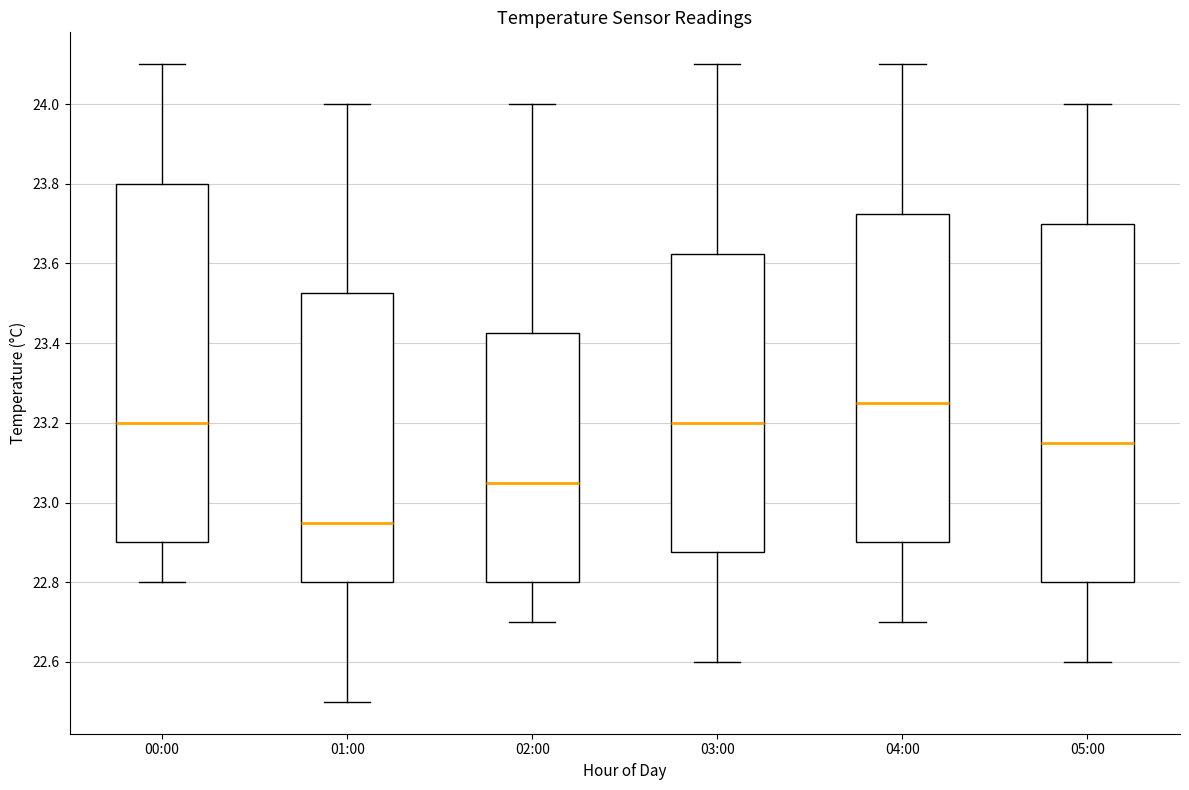

Which box has the highest median line?

04:00